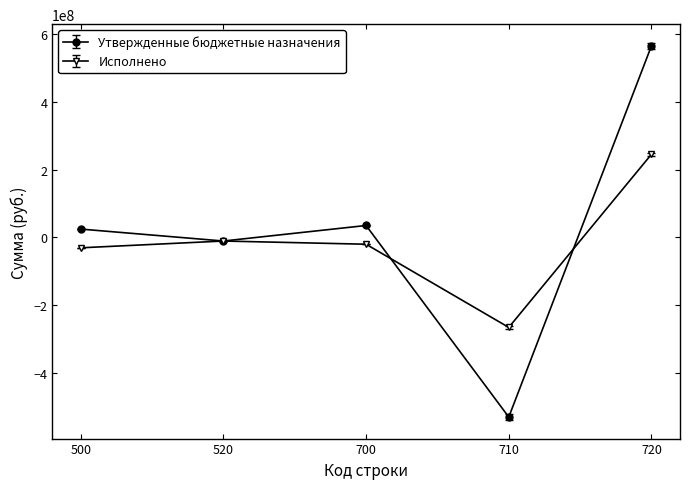

What is the average value of the Исполнено series?

-16287585.5